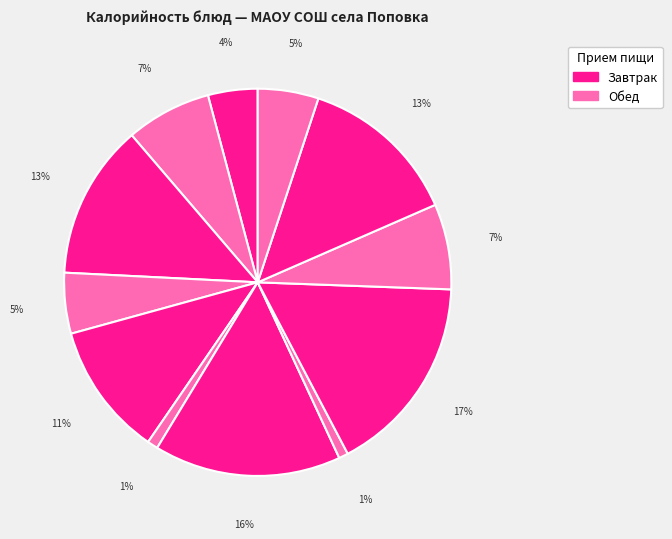

Count the number of slices in the pie.

12